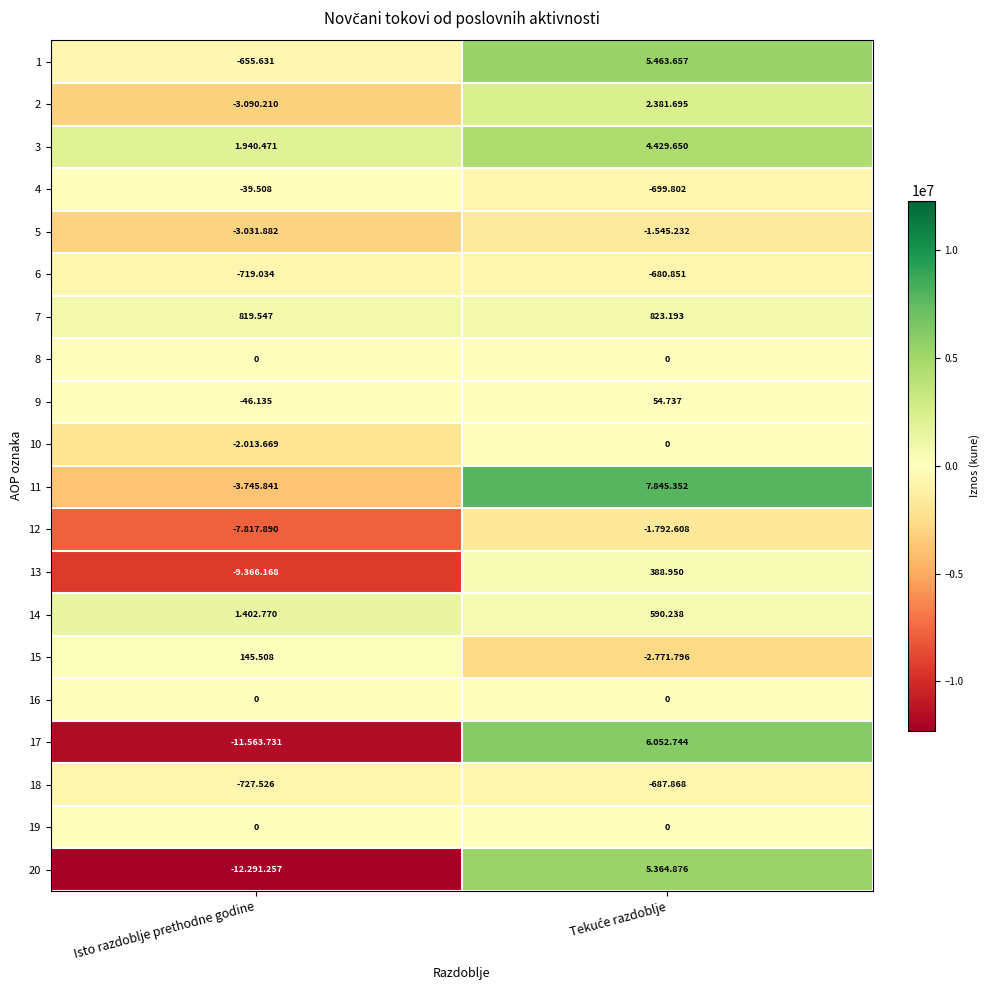

At which label is 4 closest to -369?

Isto razdoblje prethodne godine